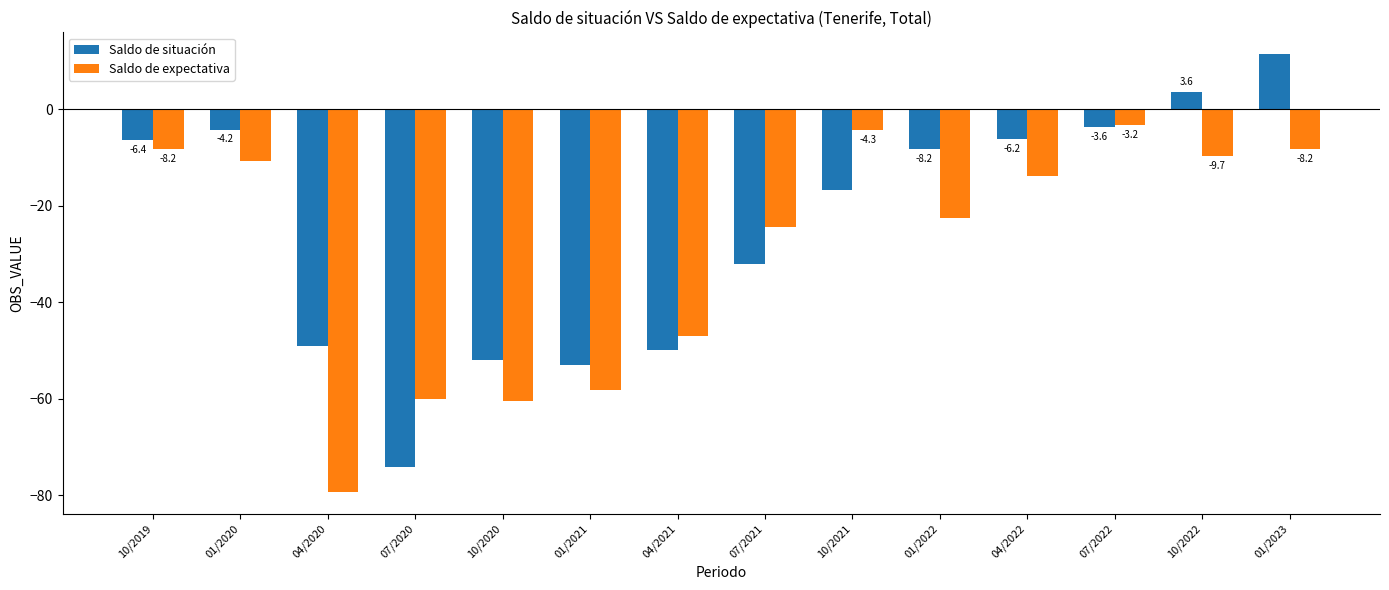

Between 01/2020 and 10/2020, which series saw the biggest shift?

Saldo de expectativa